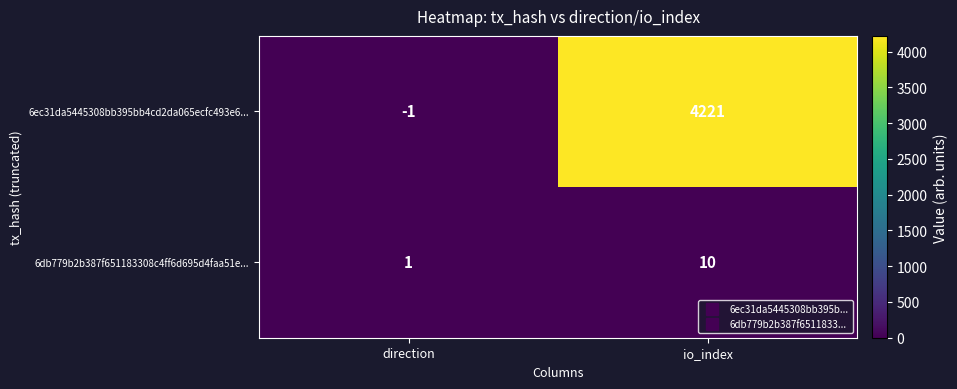

At which category is the sum across all series the highest?

io_index